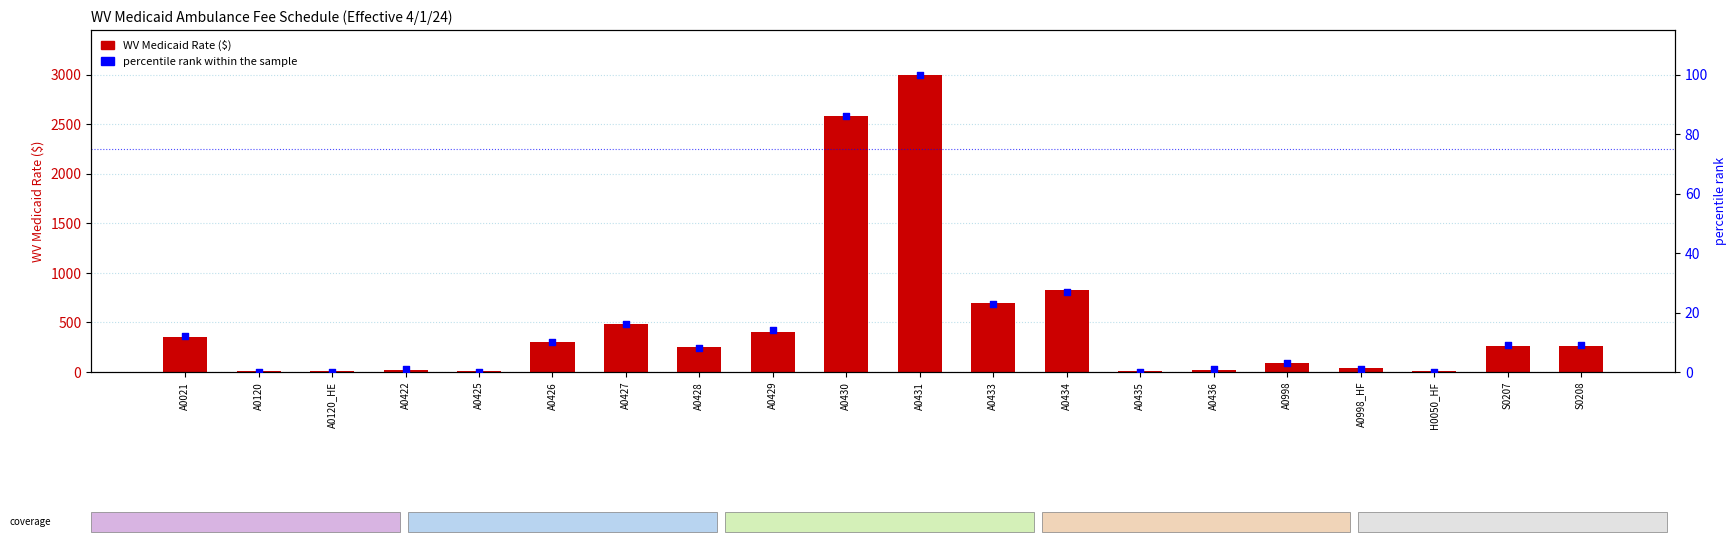

Which series has the largest total across all categories?

WV Medicaid Rate